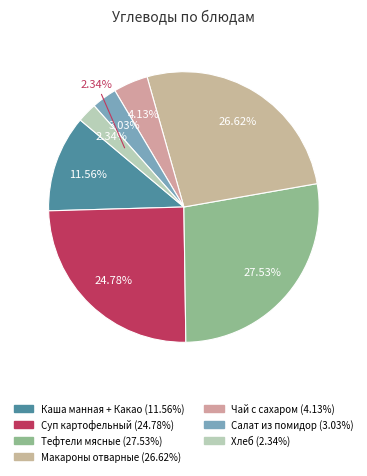

To the nearest percent, what is the combined percentage of Каша манная + Какао and Салат из помидор?

15%